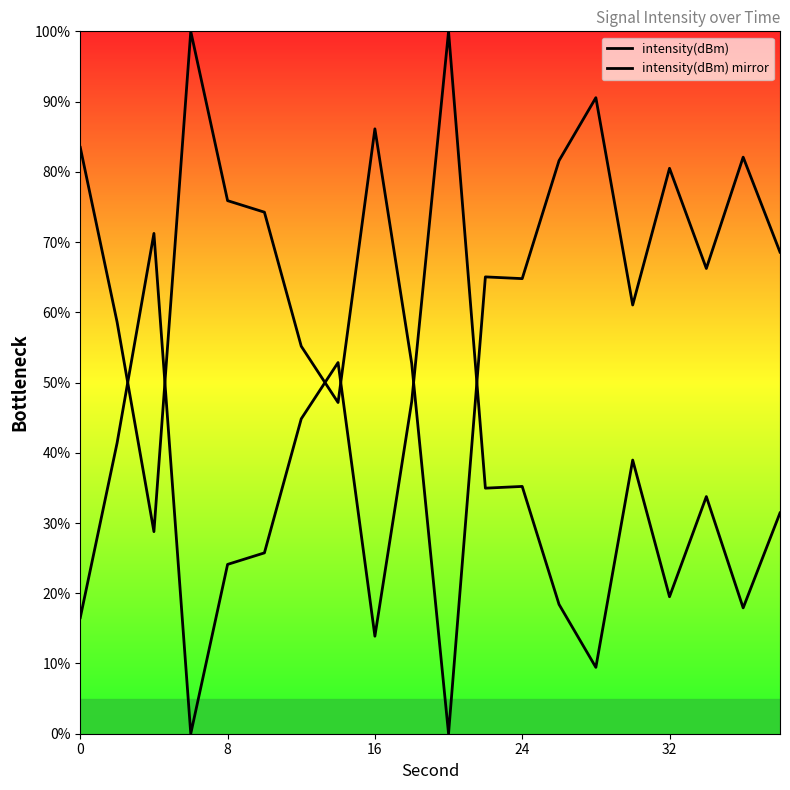

Between 6 and 32, which is larger?

6